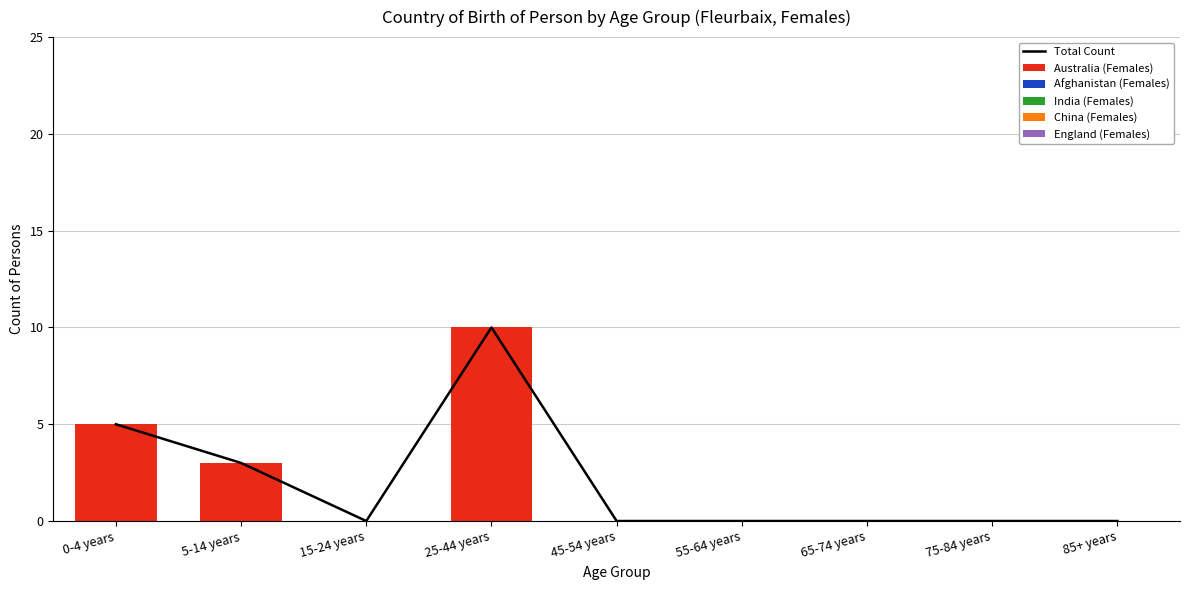

Reading left to right, extract all data points from this chart.

Total Count: 5	3	0	10	0	0	0	0	0
Australia (Females): 5	3	0	10	0	0	0	0	0
Afghanistan (Females): 0	0	0	0	0	0	0	0	0
India (Females): 0	0	0	0	0	0	0	0	0
China (Females): 0	0	0	0	0	0	0	0	0
England (Females): 0	0	0	0	0	0	0	0	0